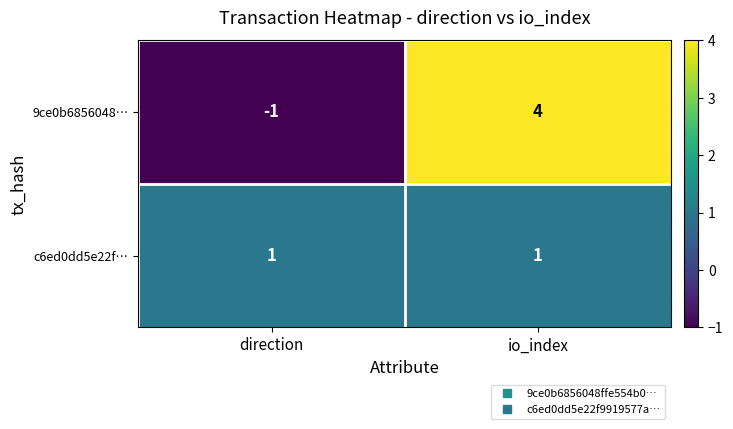

What is the difference between the 9ce0b6856048… values at direction and io_index?

5